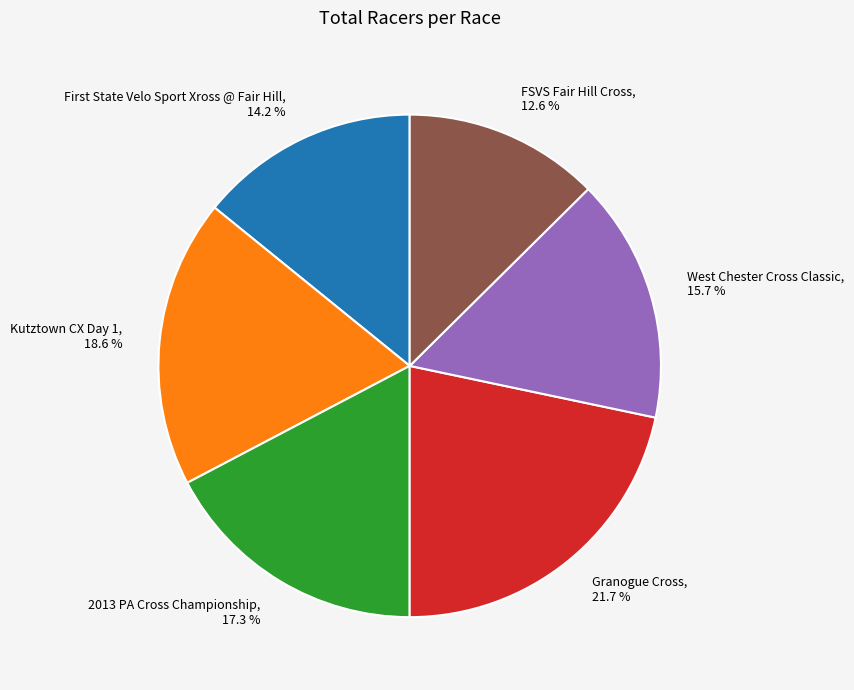

What is the total percentage of Granogue Cross and West Chester Cross Classic?

37.4%